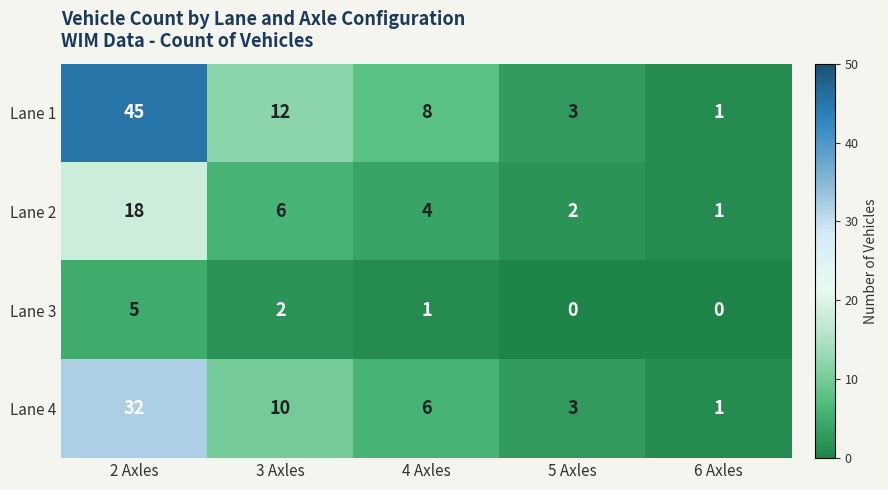

Which series has the widest spread of values?

Lane 1